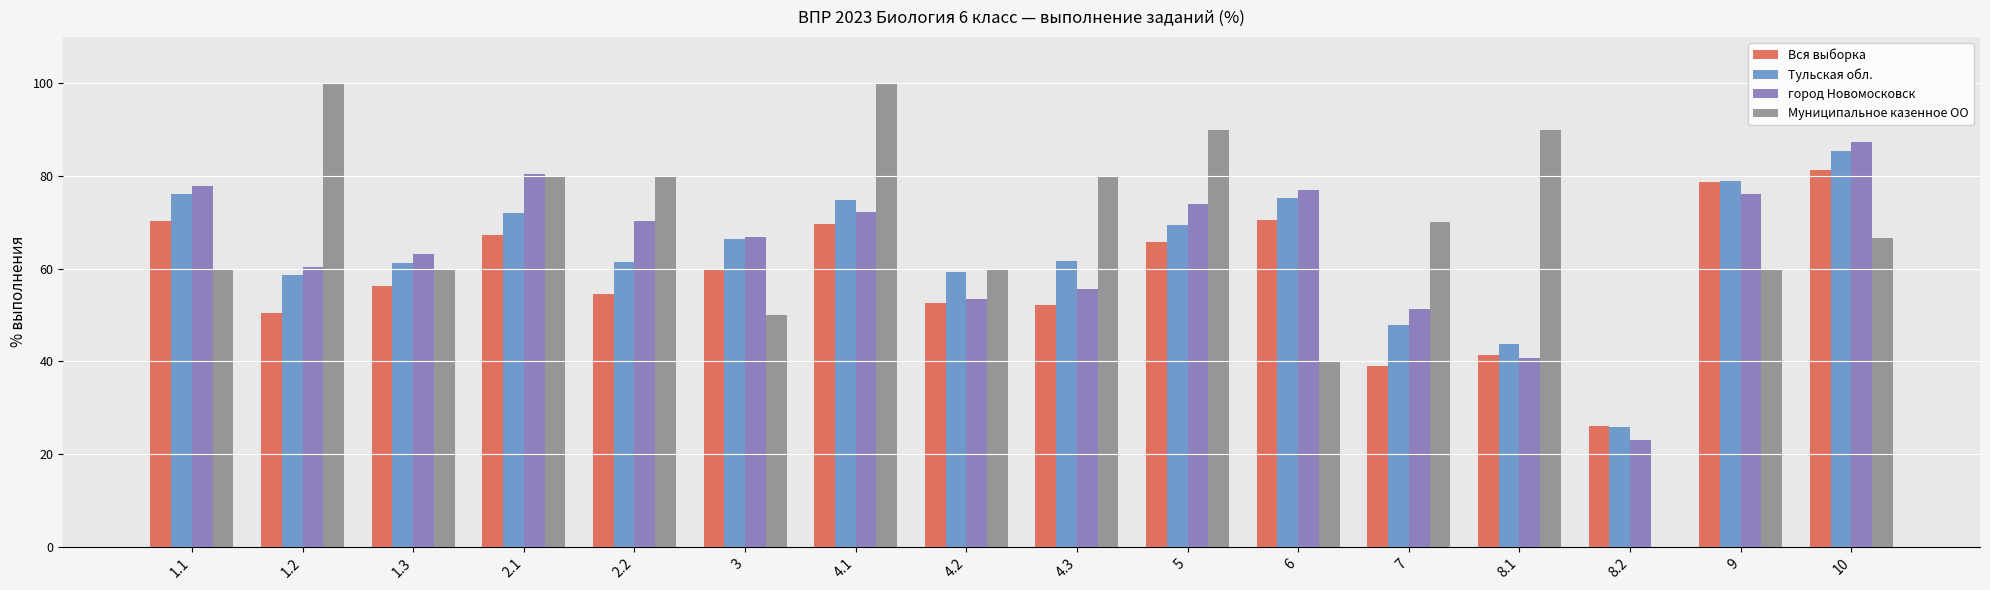

At which label does Тульская обл. reach its peak?

10